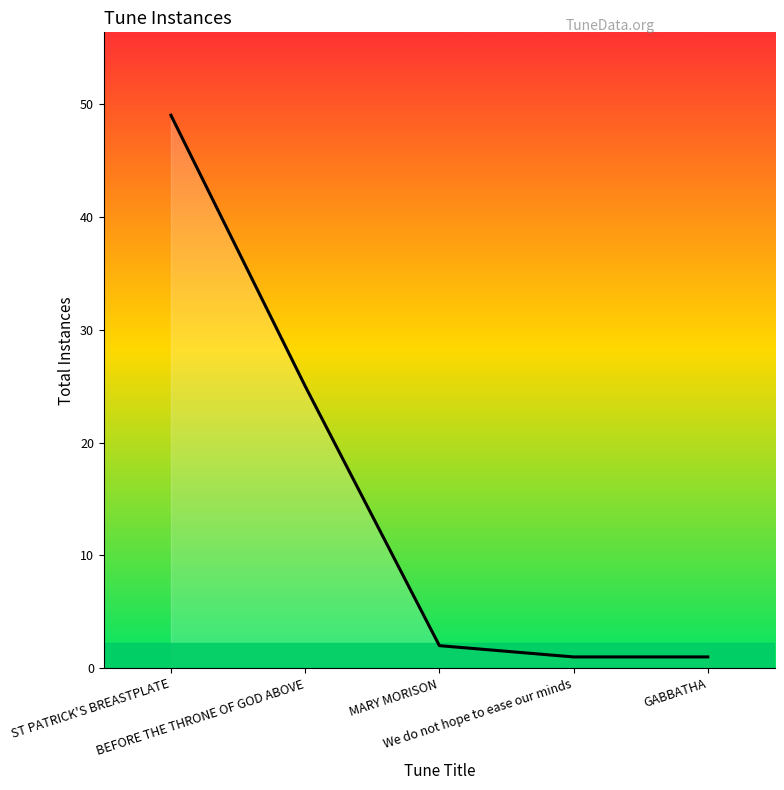

What is the difference between the maximum and minimum values?

48